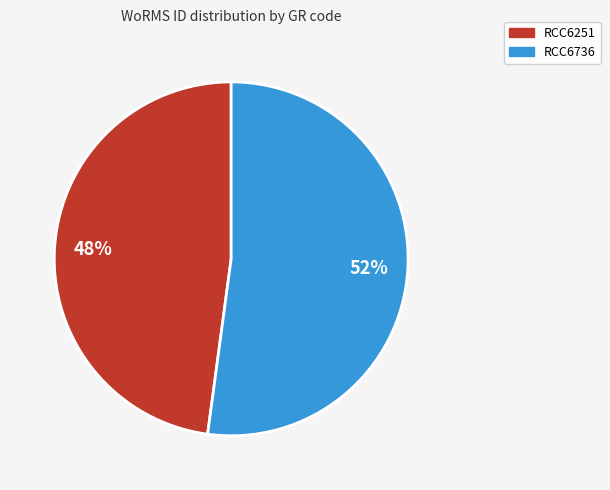

Approximately how many times larger is the value at RCC6736 compared to RCC6251?

1.1